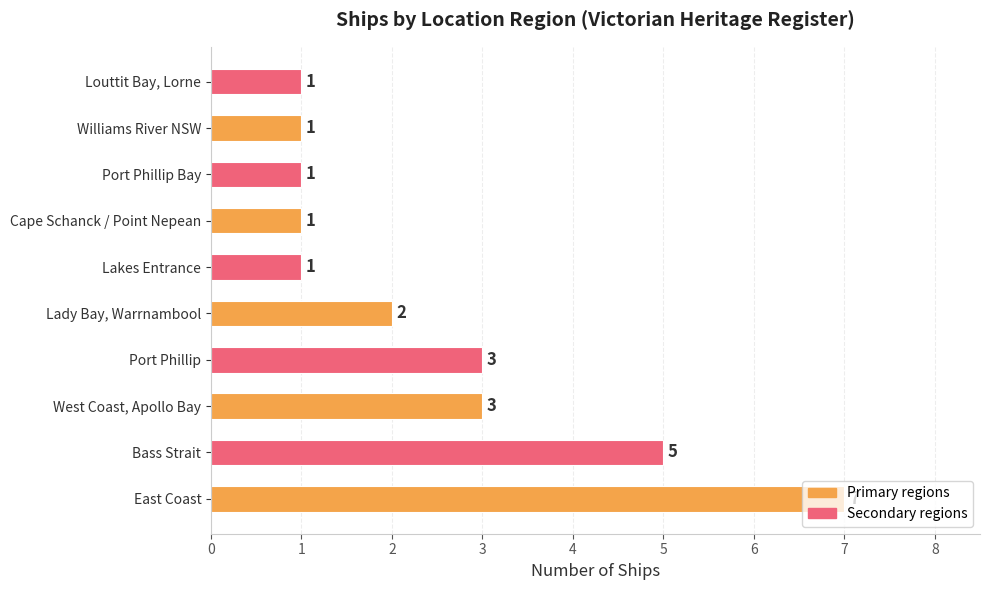

What is the sum of all values?

25